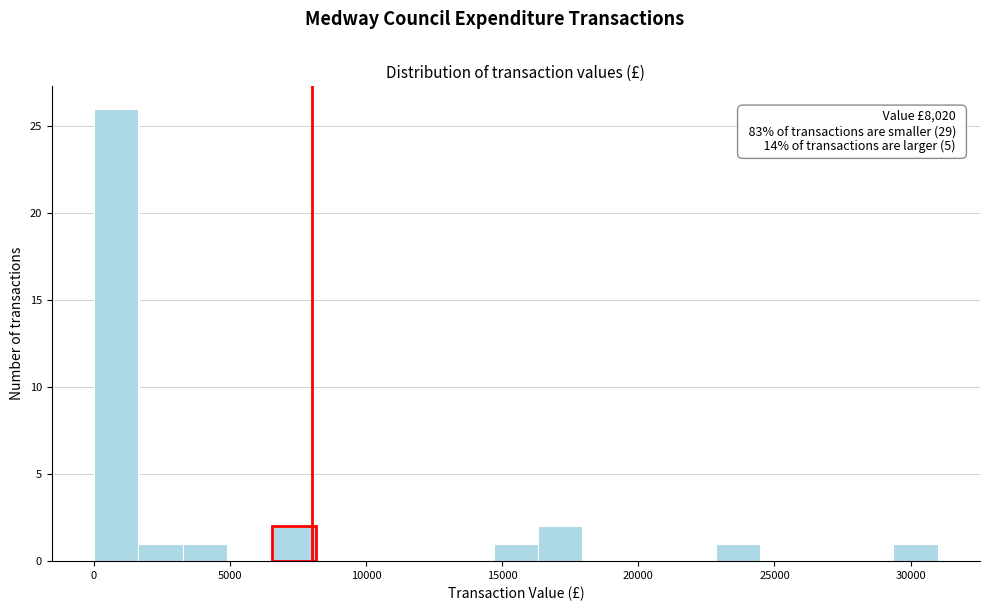

Around what value on the x-axis is the tallest bar? Give the approximate position of its centre, as read against the axis.

1000